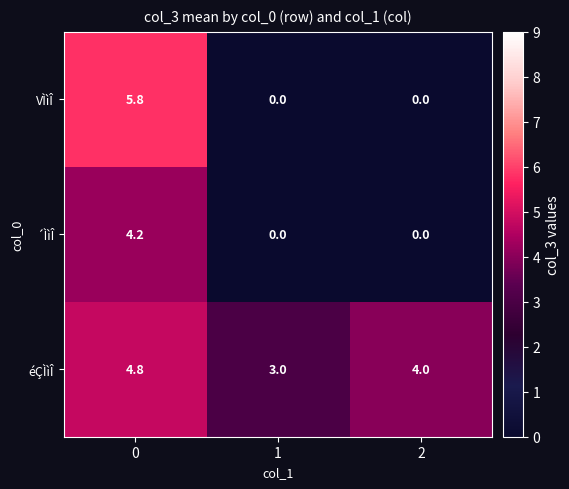

True or false: éÇÌìÎ has a value of 7.3 at 0.

False